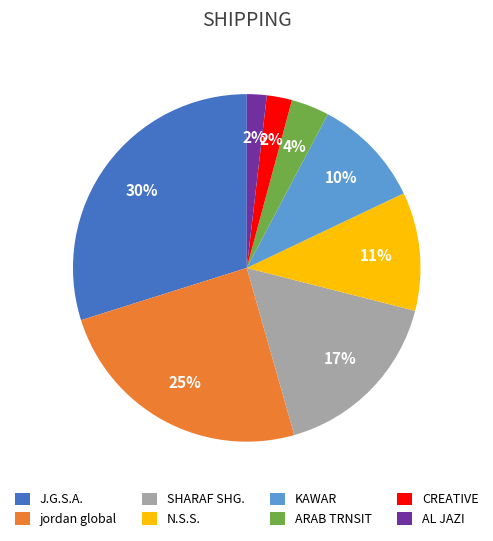

Which category has the biggest portion of the pie?

J.G.S.A.